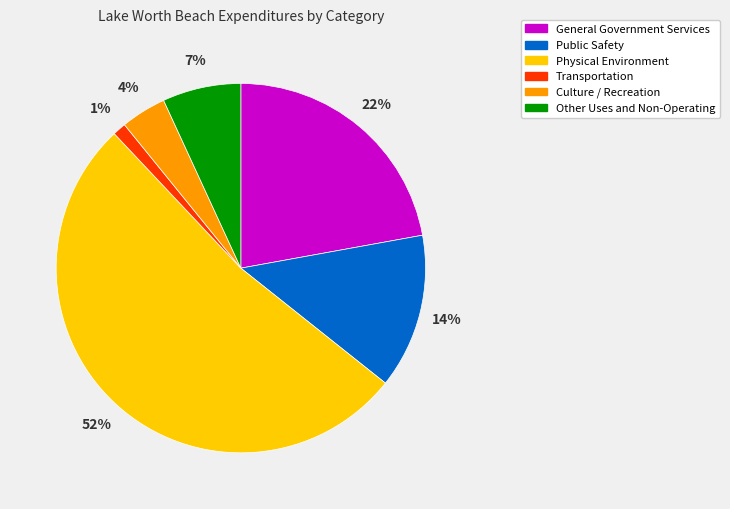

Combined, do Transportation and Other Uses and Non-Operating account for over 50%?

No